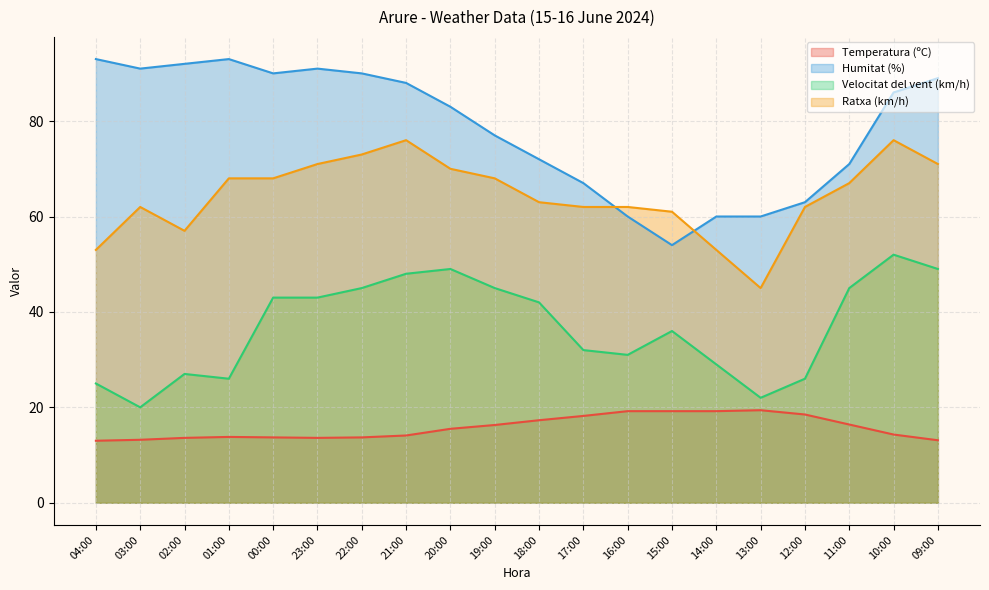

What are all the series names shown in the legend?

Temperatura (ºC), Humitat (%), Velocitat del vent (km/h), Ratxa (km/h)